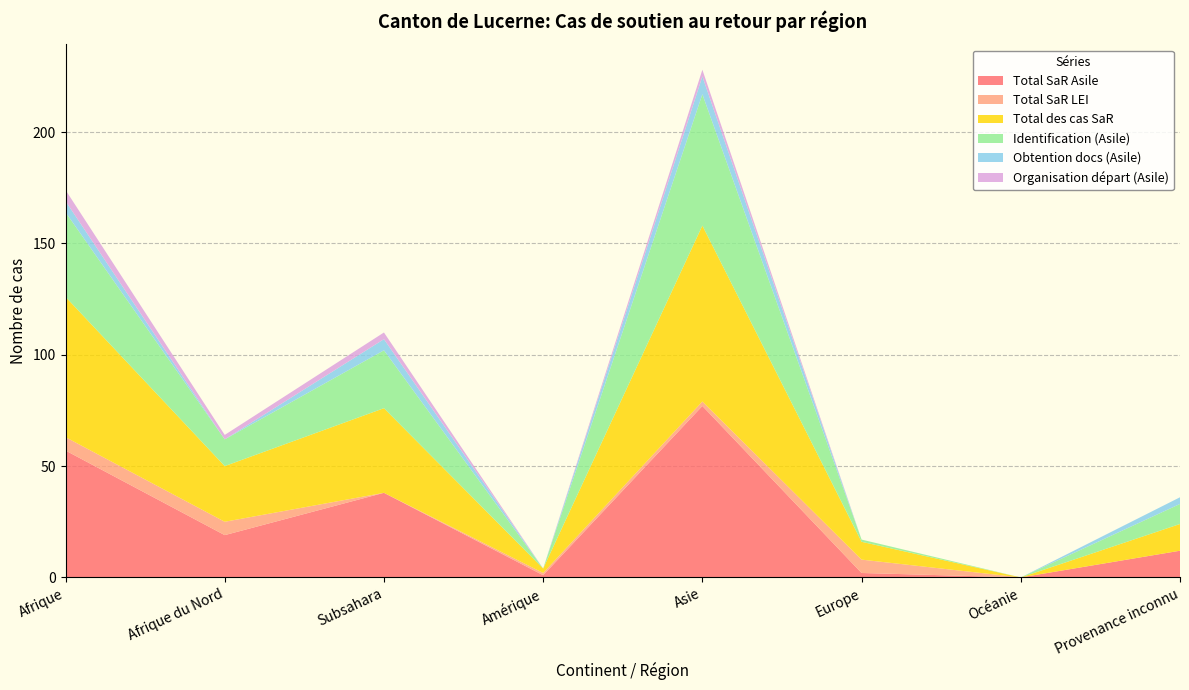

Reading left to right, transcribe all the data shown in this chart.

Total SaR Asile: Afrique=57	Afrique du Nord=19	Subsahara=38	Amérique=1	Asie=77	Europe=2	Océanie=0	Provenance inconnu=12
Total SaR LEI: Afrique=6	Afrique du Nord=6	Subsahara=0	Amérique=1	Asie=2	Europe=6	Océanie=0	Provenance inconnu=0
Total des cas SaR: Afrique=63	Afrique du Nord=25	Subsahara=38	Amérique=2	Asie=79	Europe=8	Océanie=0	Provenance inconnu=12
Identification (Asile): Afrique=38	Afrique du Nord=12	Subsahara=26	Amérique=0	Asie=59	Europe=1	Océanie=0	Provenance inconnu=9
Obtention docs (Asile): Afrique=5	Afrique du Nord=0	Subsahara=5	Amérique=0	Asie=8	Europe=0	Océanie=0	Provenance inconnu=3
Organisation départ (Asile): Afrique=5	Afrique du Nord=2	Subsahara=3	Amérique=0	Asie=3	Europe=0	Océanie=0	Provenance inconnu=0